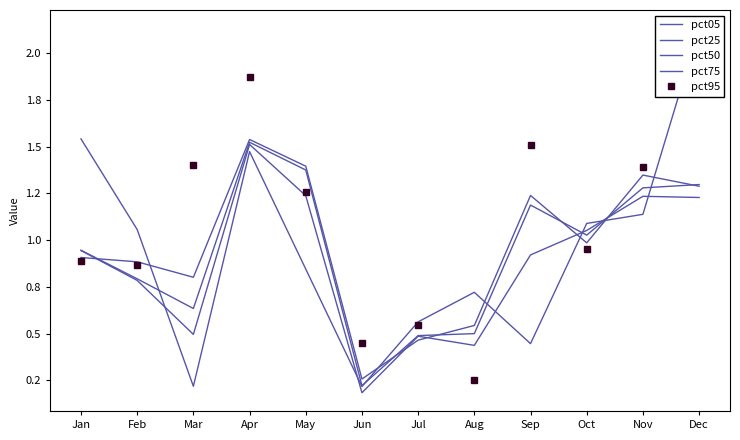

At which label does pct75 reach its minimum?

Jun